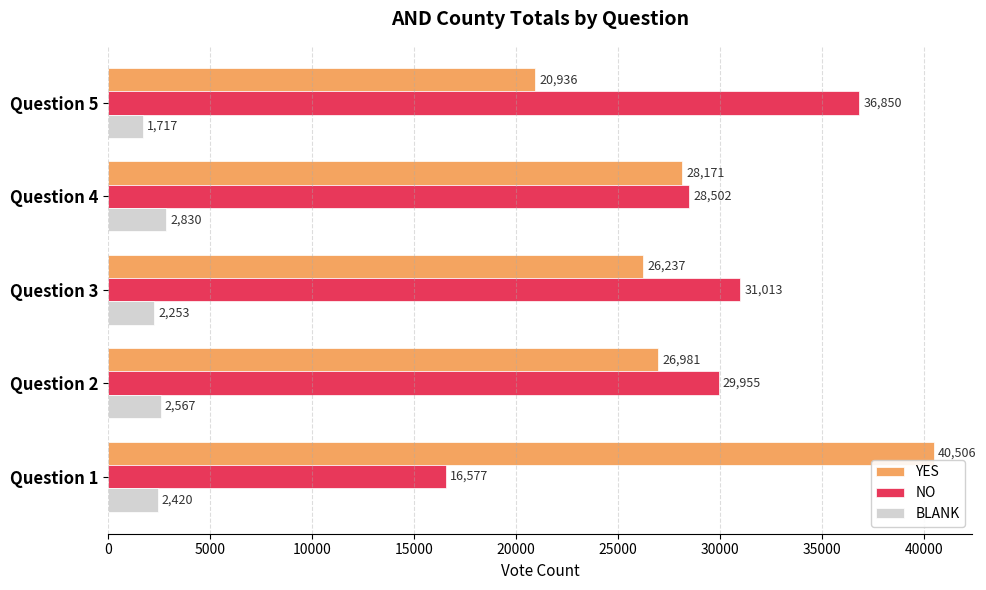

What are all the series names shown in the legend?

YES, NO, BLANK